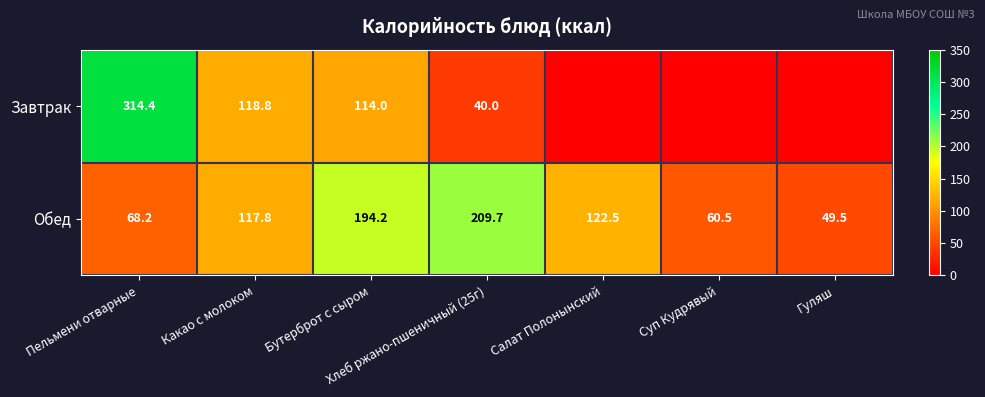

How many values in the Обед series exceed 117?

4